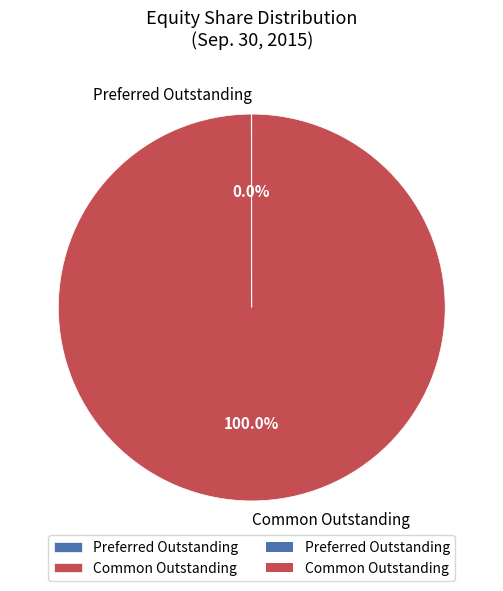

Is there any slice that represents more than half of the pie?

Yes